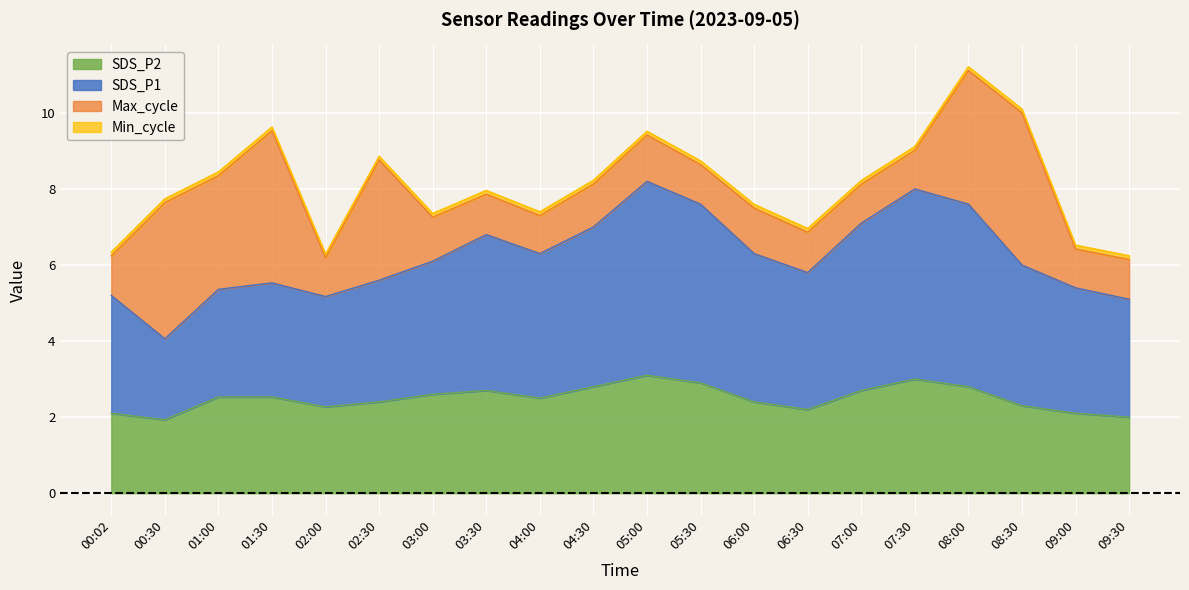

Does the chart display data point markers on the line(s)?

No